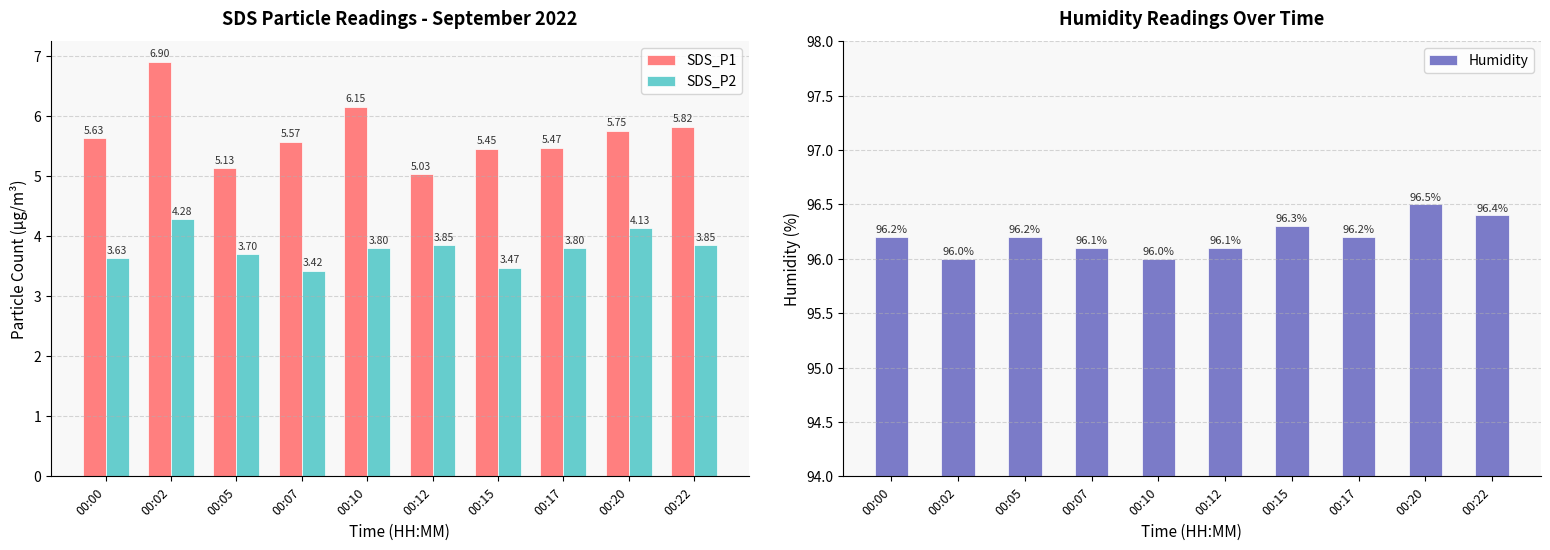

Where is SDS_P1 nearest to the value 5?

00:12